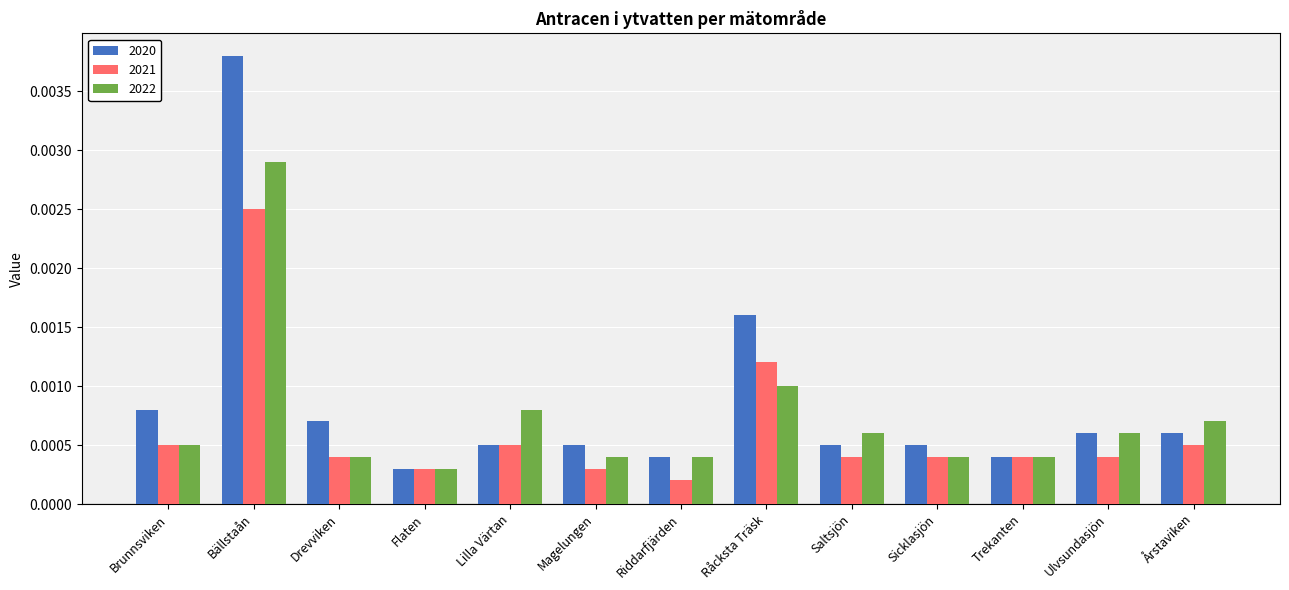

At which label does 2022 reach its peak?

Bällstaån